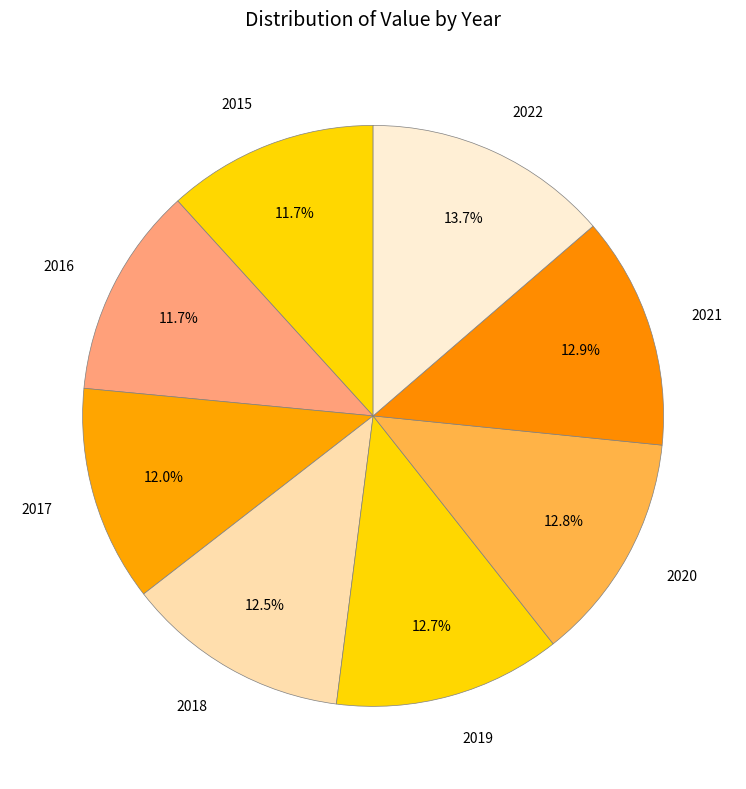

Count the number of slices in the pie.

8